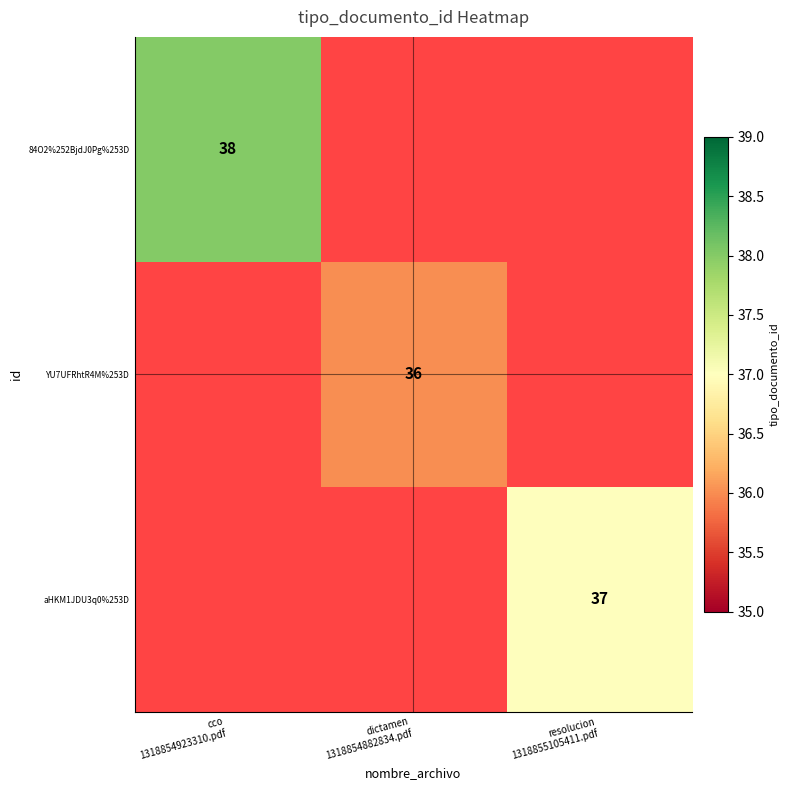

How many positive values does the YU7UFRhtR4M%253D series have?

1